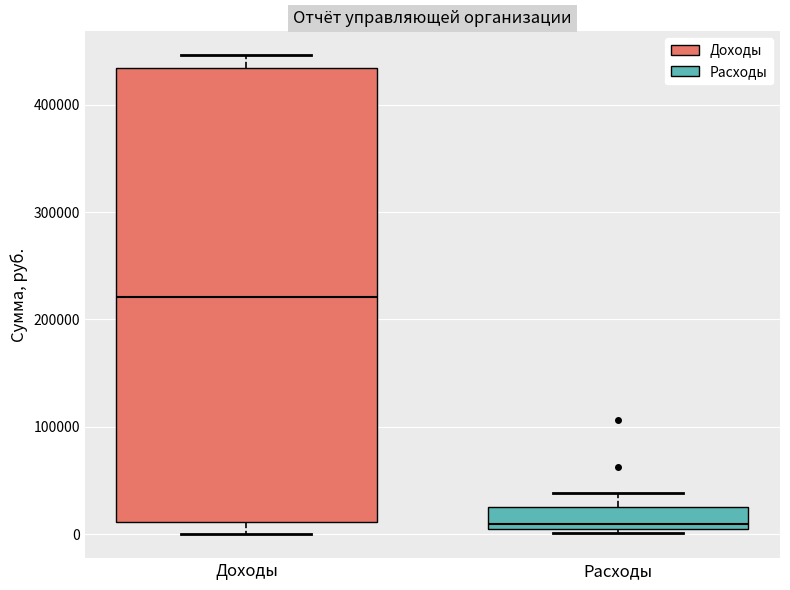

Comparing the boxes themselves (not the whiskers), which one is the tallest?

Доходы